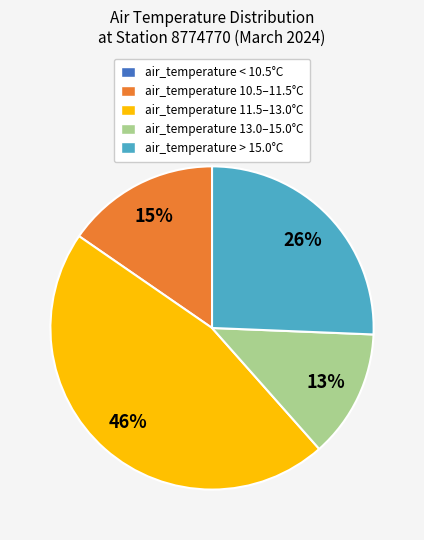

Is there a majority slice in this chart?

No